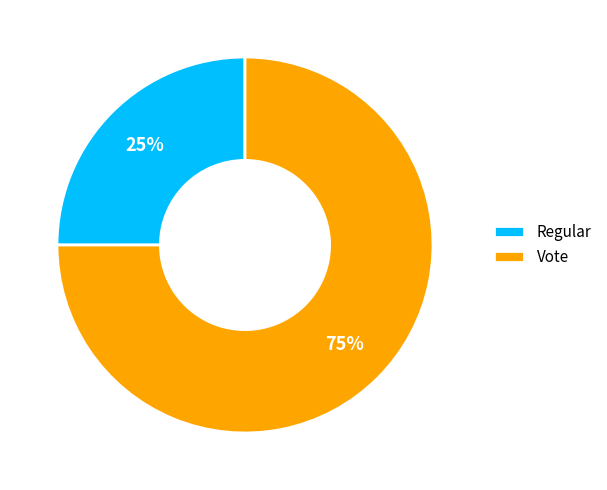

Does Regular represent more than half of the total?

No